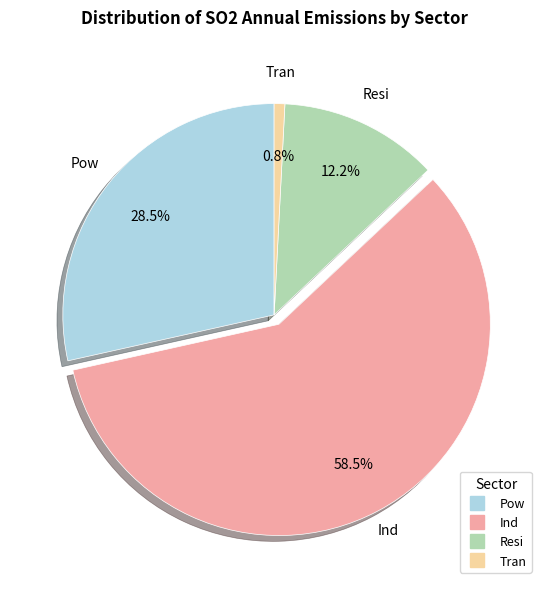

To the nearest percent, what is the difference between the largest and smallest slice percentages?

58%